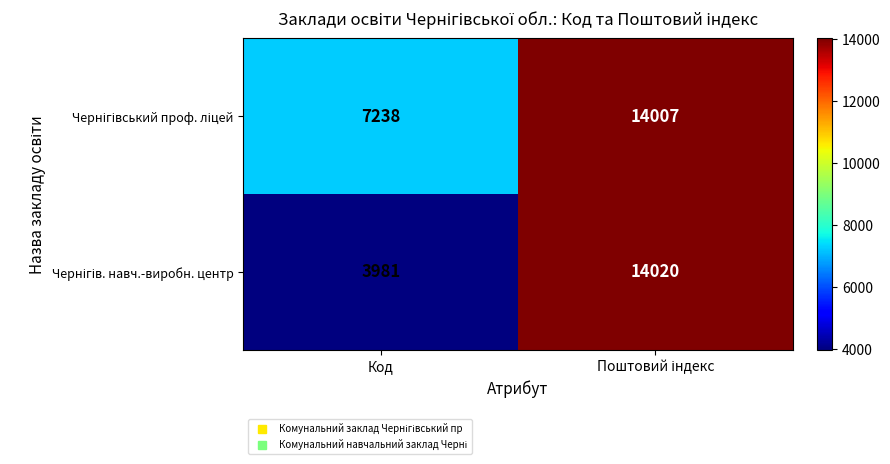

What is the greatest value displayed?

14020